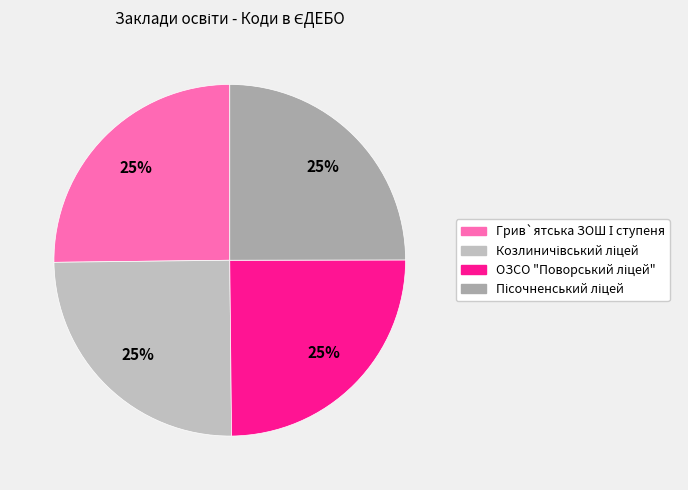

To the nearest percent, what is the combined percentage of ОЗСО "Поворський ліцей" and Козлиничівський ліцей?

50%